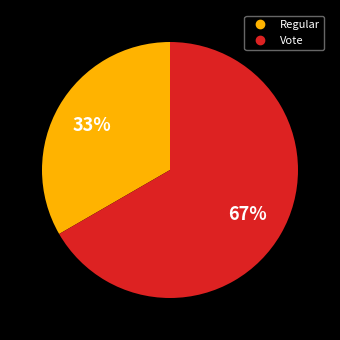

What is the largest slice in the pie chart?

Vote